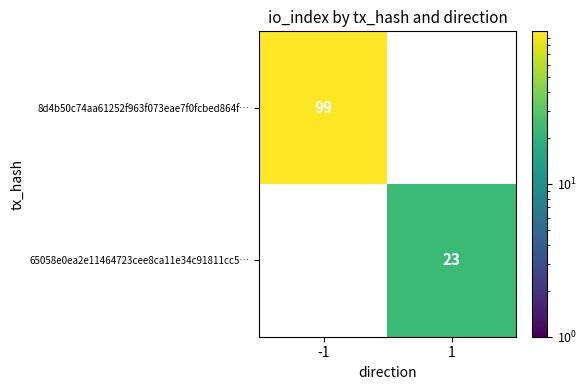

The 65058e0ea2e11464723cee8ca11e34c91811cc5… series shows 15 at 1. True or false?

False